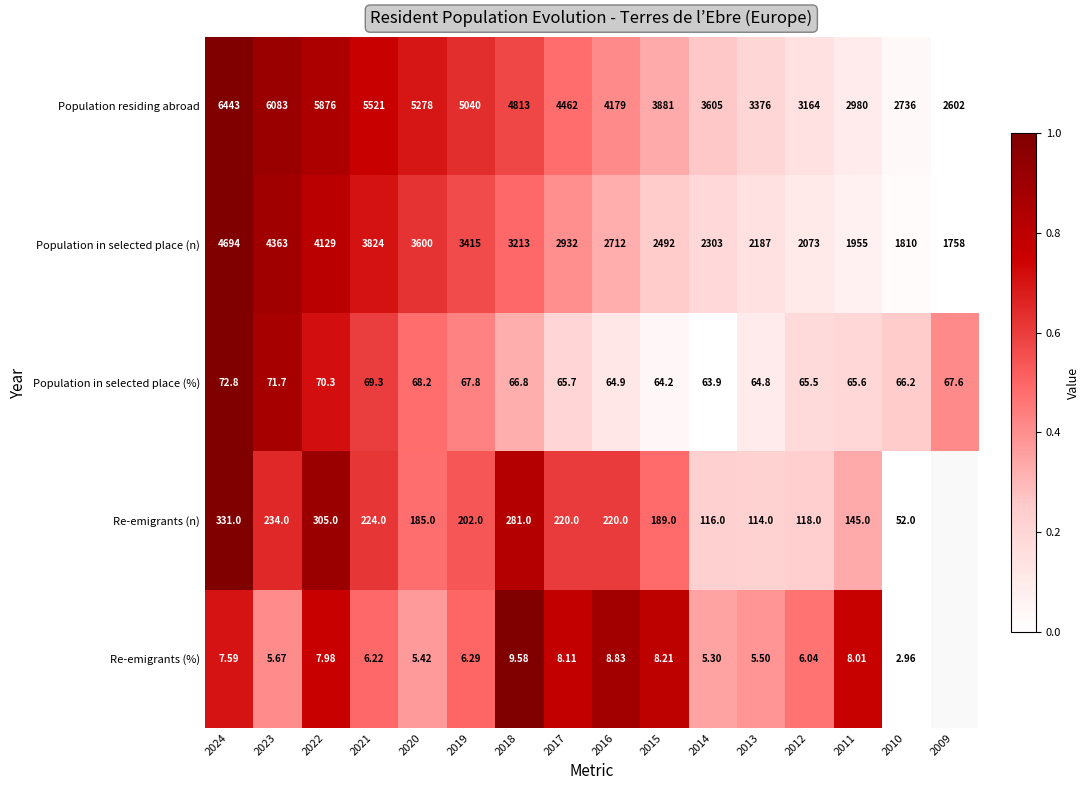

How many data points does each series have?

16